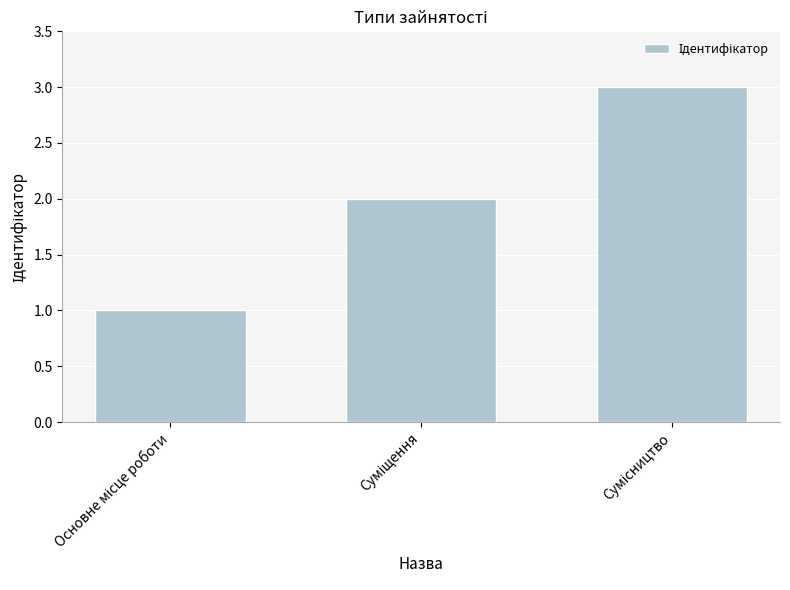

What is the greatest value displayed?

3